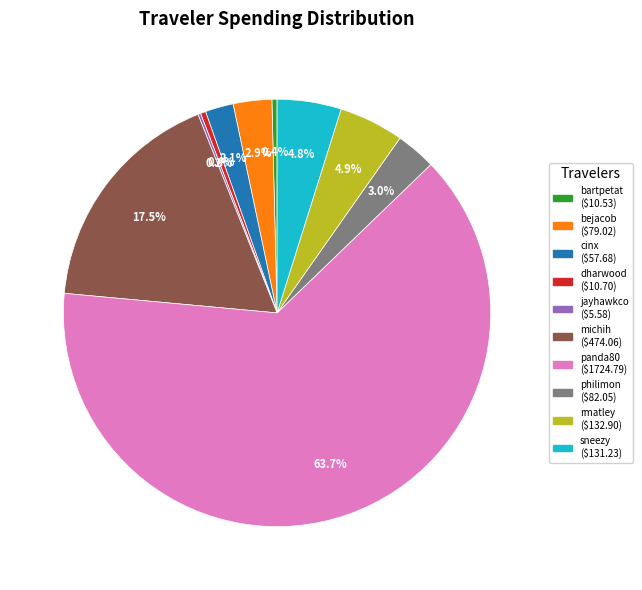

Do bartpetat and bejacob together represent more than half of the pie?

No